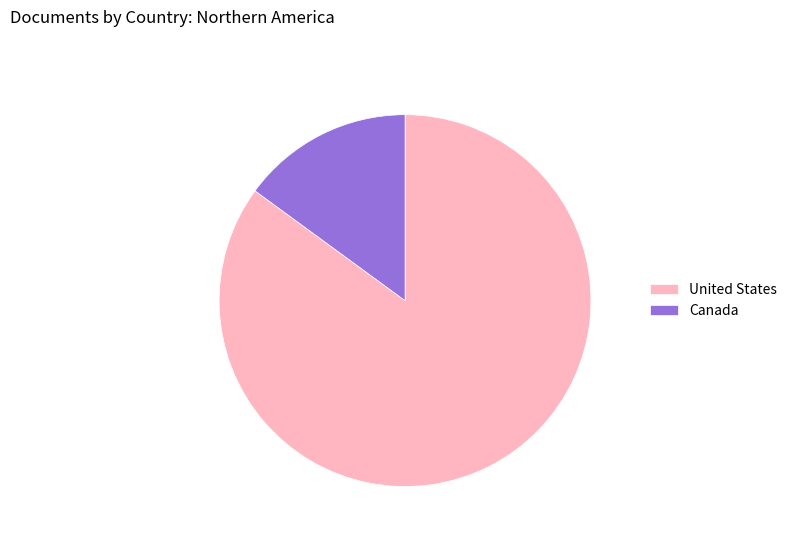

Count the number of slices in the pie.

2